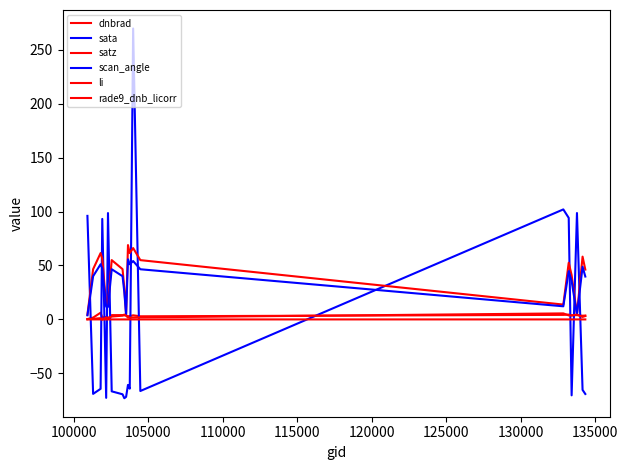

Reading left to right, what are all the values shown in this chart?

dnbrad: 0.3	1.7	6.2	1.9	2.3	1.1	4.0	4.0	3.8	3.6	3.0	3.1	3.8	2.9	4.2	4.5	3.8	4.0	3.4	3.6
sata: 96.0	-69.0	-64.3	93.2	-72.7	98.6	-66.7	-69.4	-73.1	-71.8	-60.7	-64.2	269.7	-66.3	102.0	94.1	-70.4	98.6	-65.3	-69.1
satz: 4.3	46.6	61.5	56.3	13.4	13.1	55.0	46.6	29.0	4.7	68.9	61.5	66.1	55.0	13.8	52.6	41.1	5.0	58.2	46.2
scan_angle: 3.8	40.1	51.1	47.5	11.8	11.6	46.5	40.1	25.4	4.2	55.8	51.1	54.1	46.5	12.2	44.7	35.6	4.4	48.8	39.8
li: 0.0	0.0	0.0	0.0	0.0	0.0	0.0	0.0	0.0	0.0	0.0	0.0	0.0	0.0	0.0	0.0	0.0	0.0	0.0	0.0
rade9_dnb_licorr: 0.3	0.6	1.2	-0.2	1.9	1.3	2.6	3.5	4.5	3.6	1.7	1.7	1.7	1.9	5.6	3.7	3.7	4.5	2.3	3.1